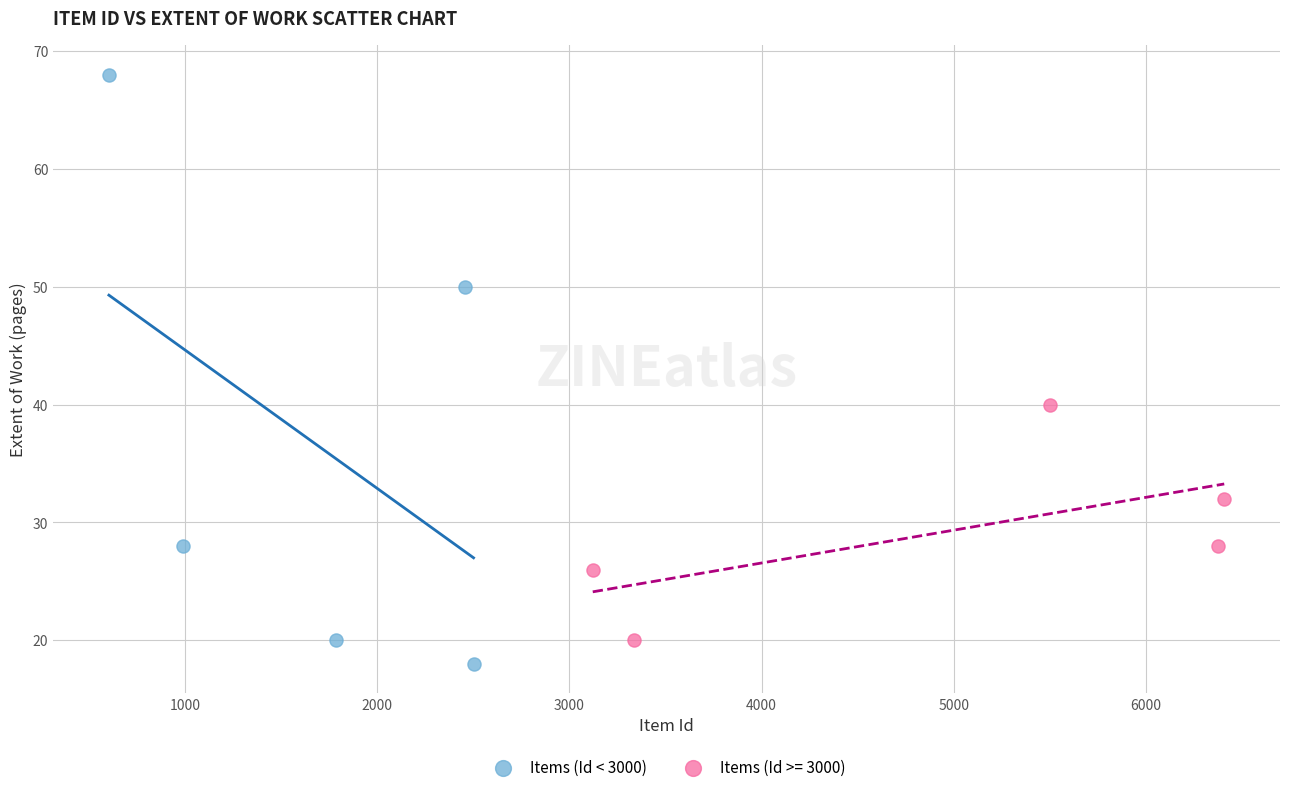

Which series has the largest Y range (max minus min)?

Items (Id < 3000)